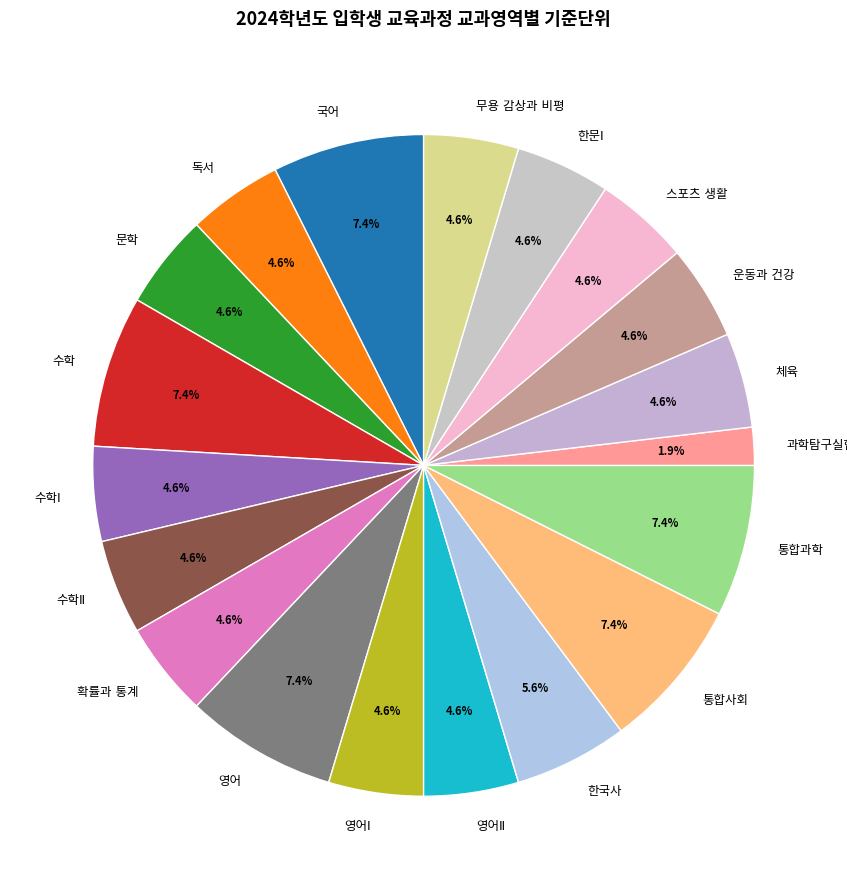

Is there a majority slice in this chart?

No